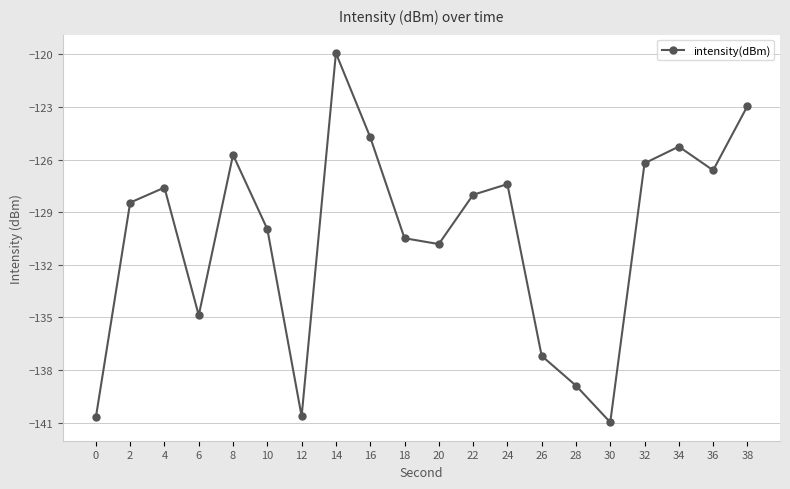

The value at 38 is -122.9. True or false?

True